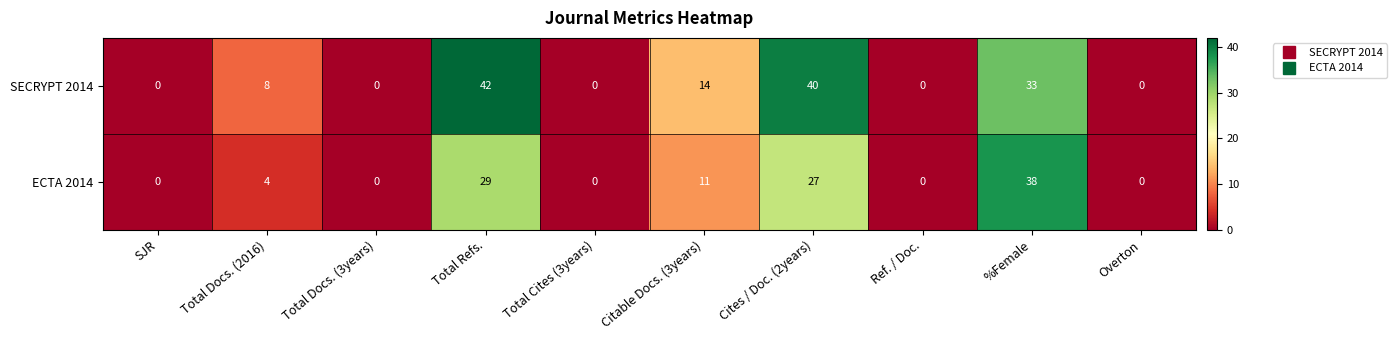

Rank the series by their maximum value, from highest to lowest.

SECRYPT 2014, ECTA 2014